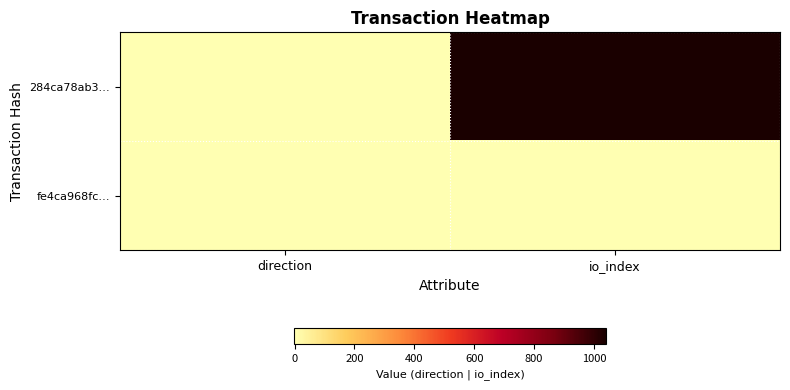

What is the difference between the highest and lowest values at direction?

2